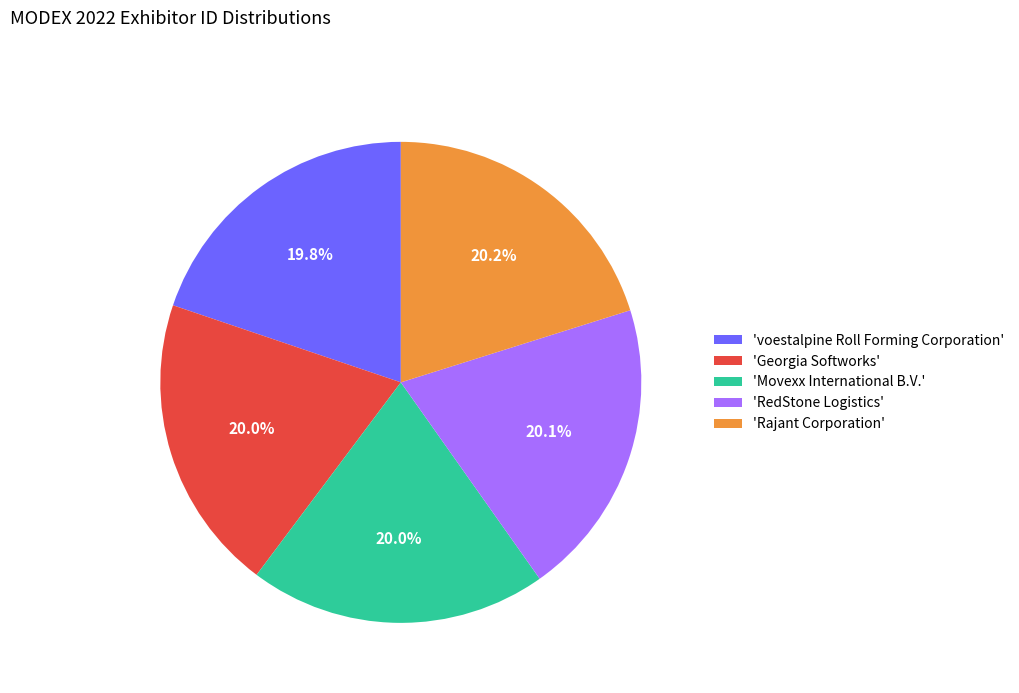

Is there a majority slice in this chart?

No